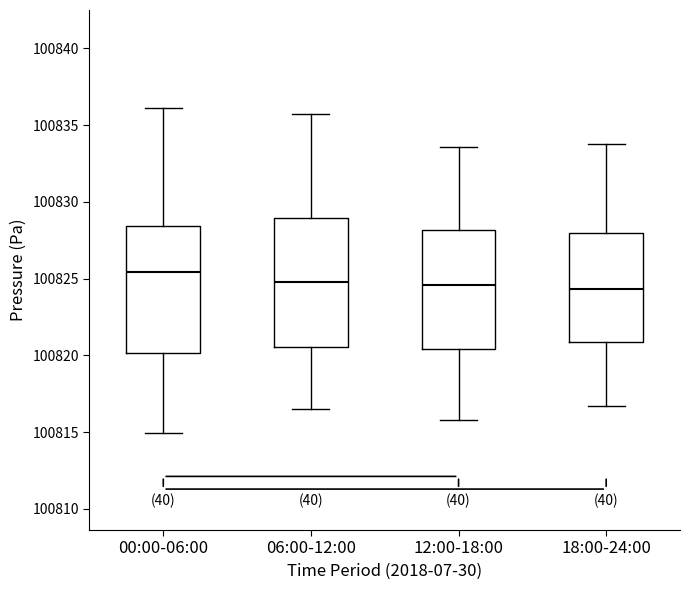

Where is the lower edge of the box for 06:00-12:00 on the y-axis? The values are not printed on the chart, so give them approximately, as read against the axis.

100820.5